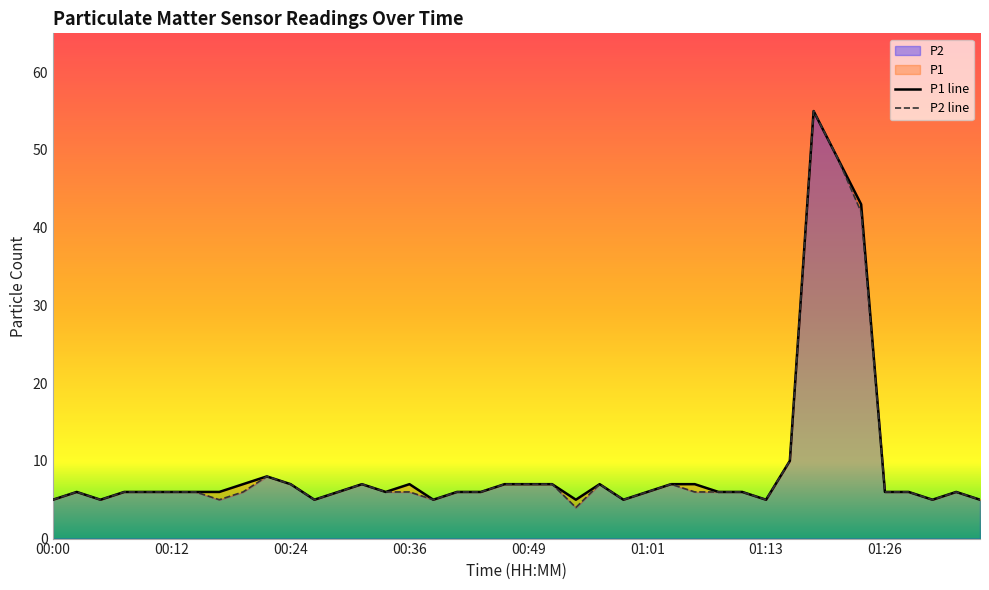

True or false: P2 and P1 intersect in this chart.

False